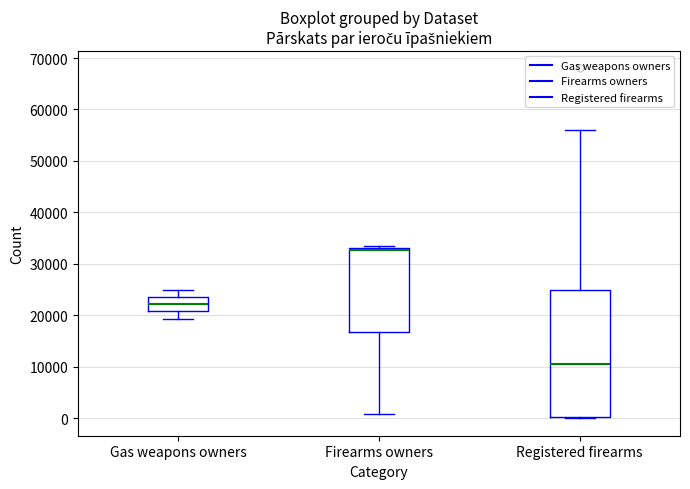

Which box's median line is the lowest?

Registered firearms